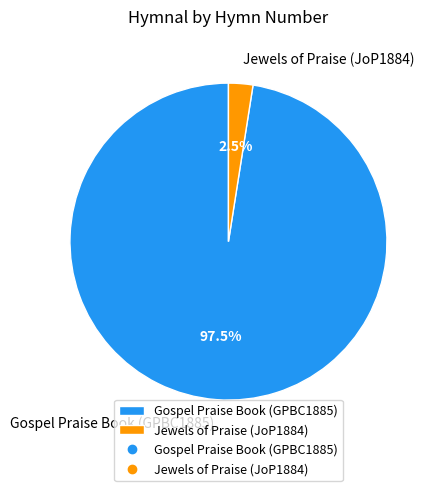

Rank the categories by value from lowest to highest.

Jewels of Praise (JoP1884), Gospel Praise Book (GPBC1885)